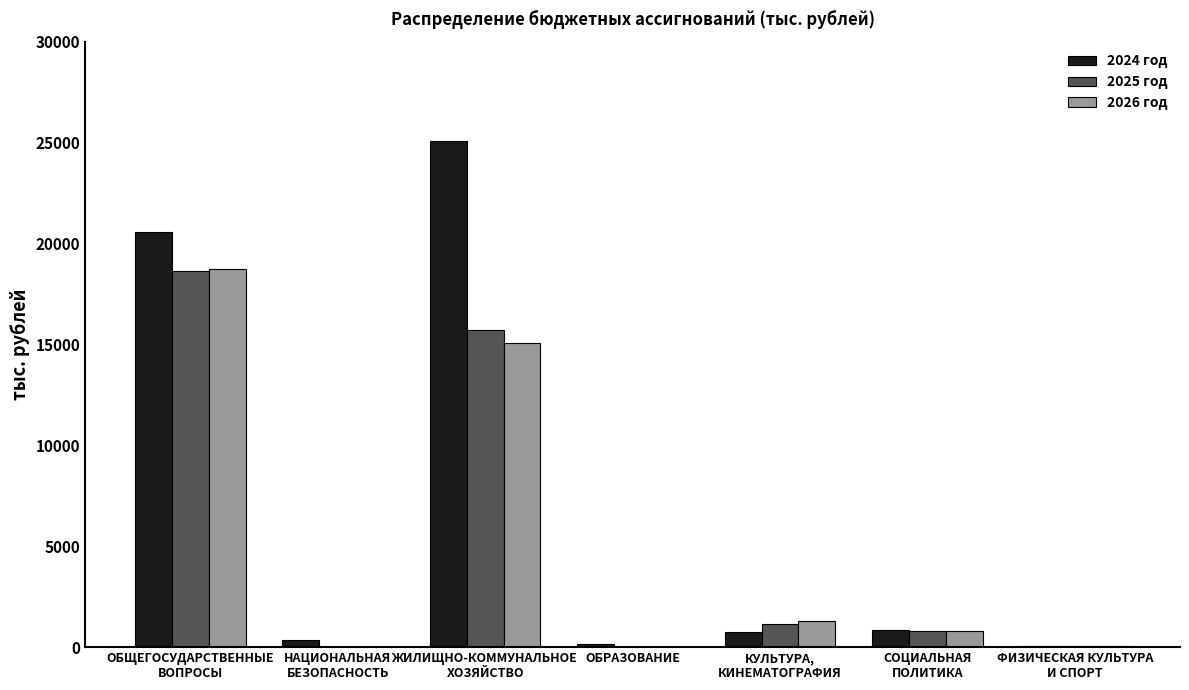

Where does the 2024 год series first go above 758?

ОБЩЕГОСУДАРСТВЕННЫЕ
ВОПРОСЫ